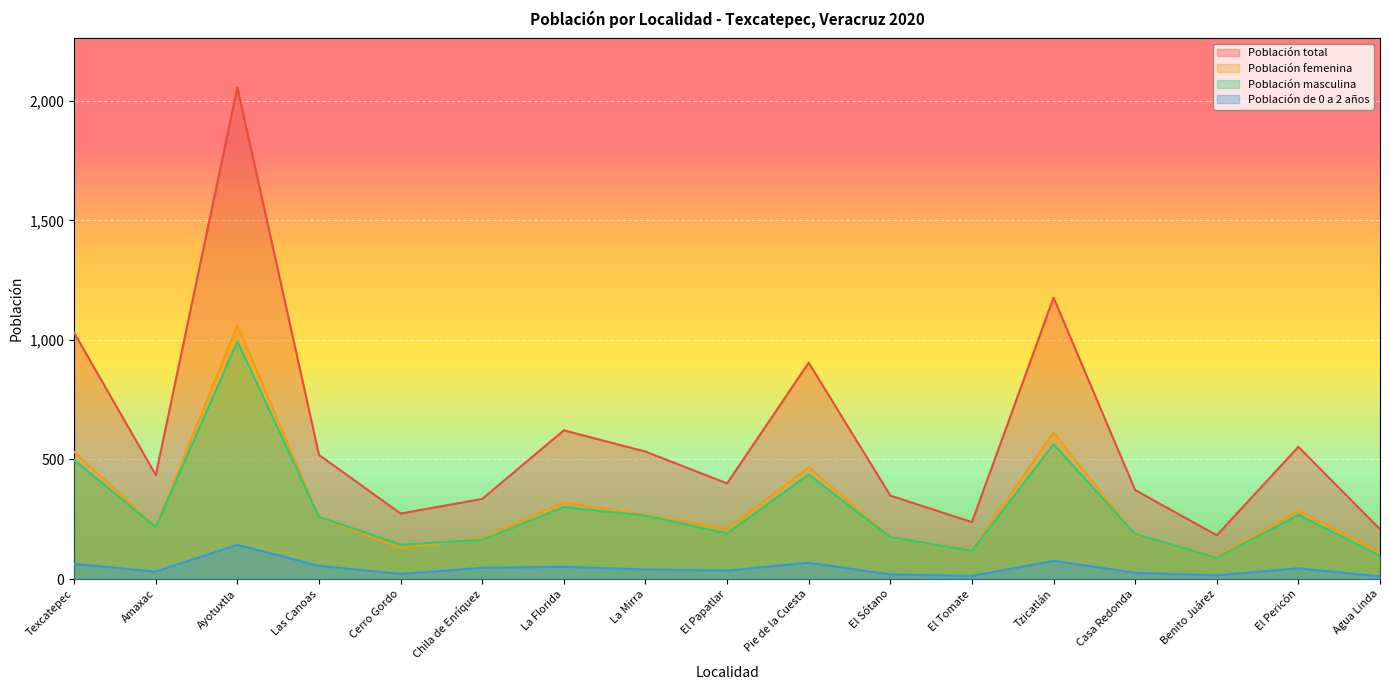

What is the value of the Población femenina point at the 7th from the left?

321